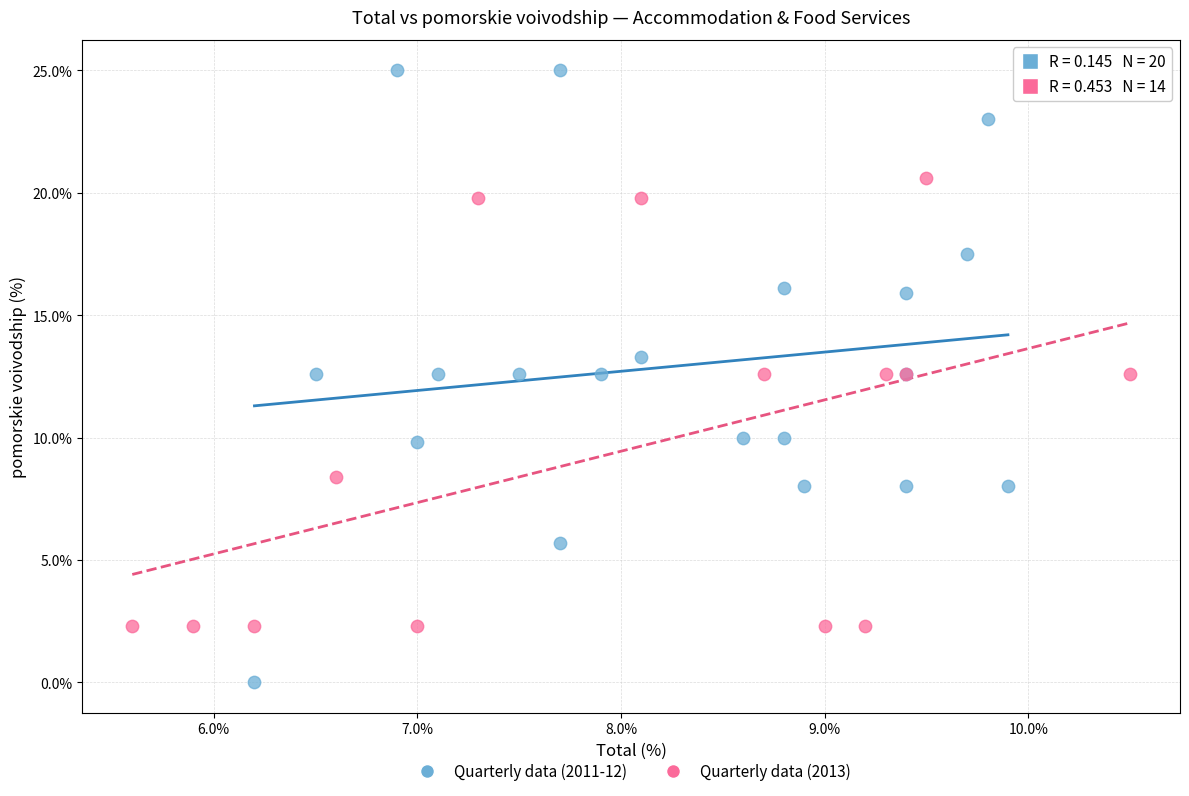

Which series reaches the minimum Y coordinate?

Quarterly data (2011-12)